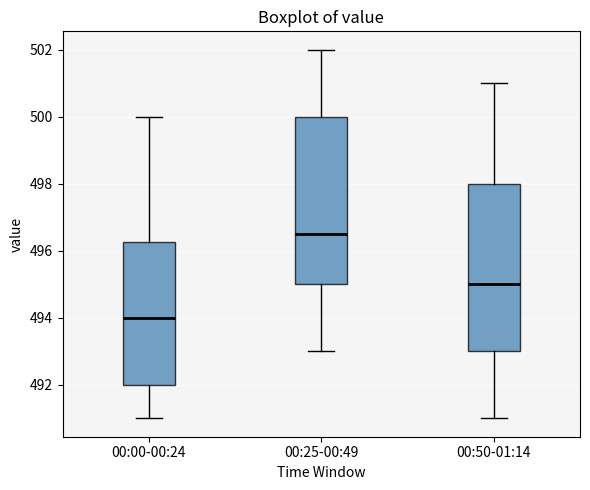

Reading left to right, read every box against the y-axis: the position of its median line, the range the box covers, and the ends of its whiskers. The values are not printed on the chart, so give them approximately, as read against the axis.

00:00-00:24: median 494.0, box 492.0 to 496.2, whiskers 491.0 to 500.0
00:25-00:49: median 496.6, box 495.0 to 500.0, whiskers 493.0 to 502.0
00:50-01:14: median 495.0, box 493.0 to 498.0, whiskers 491.0 to 501.0